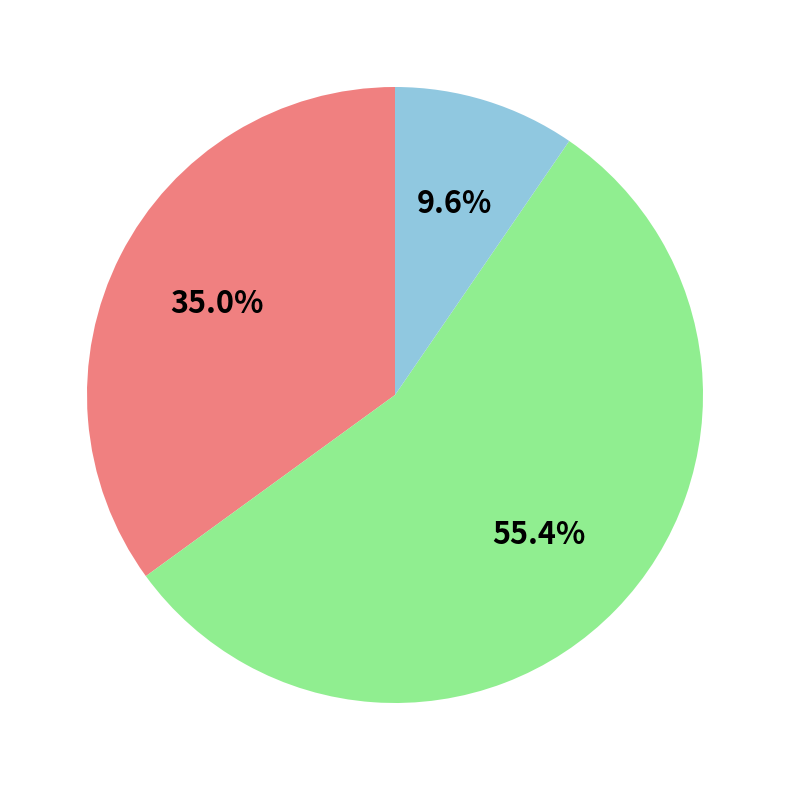

Does any single category account for the majority?

Yes